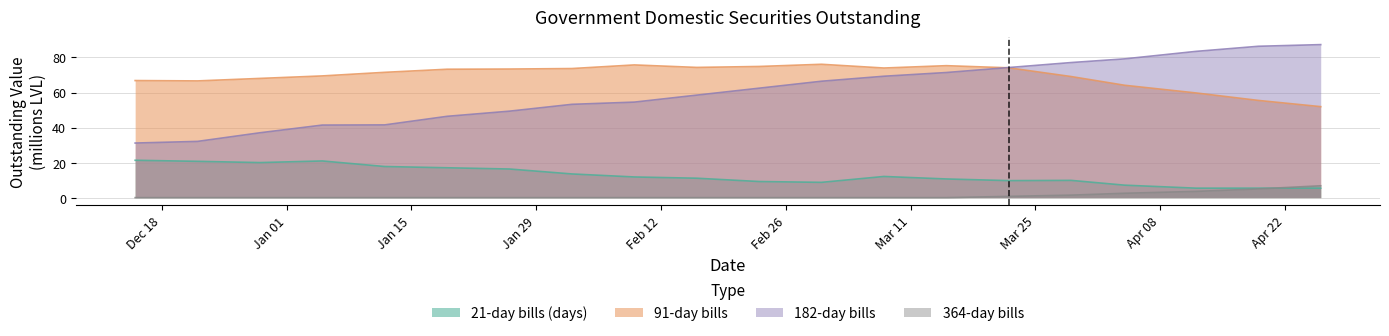

Which series has the widest spread of values?

182-day bills